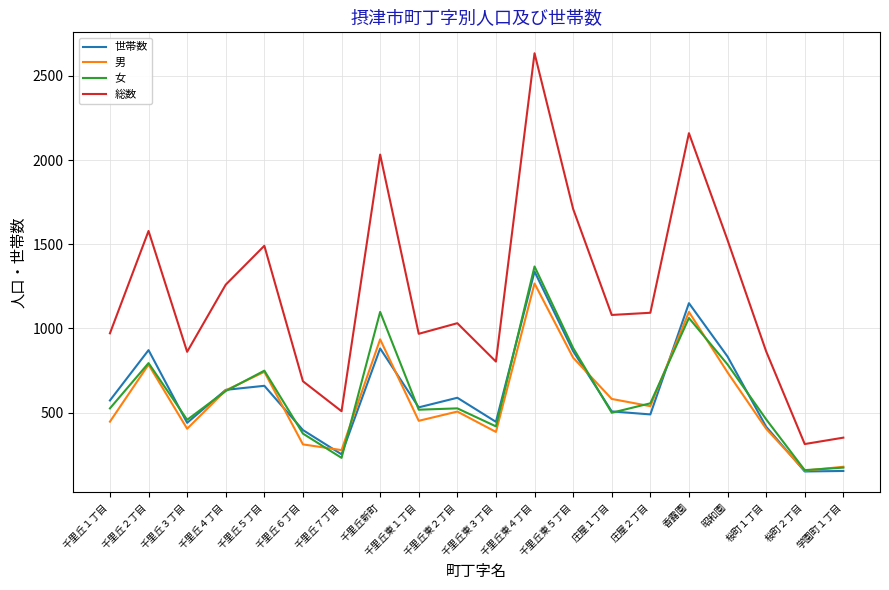

Which series has the largest range (max minus min)?

総数